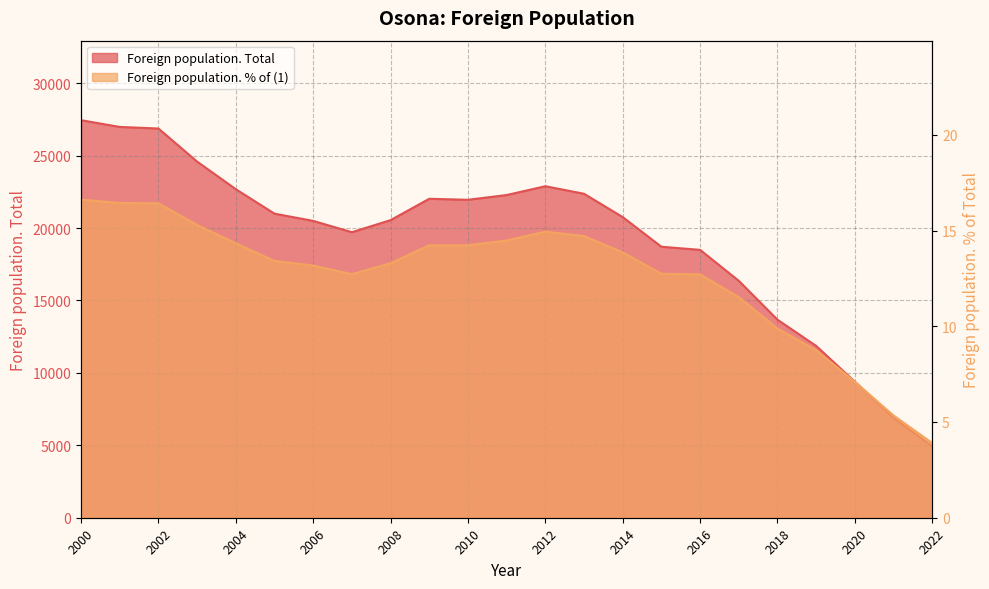

At 2019, list the series in order from smallest to largest.

Foreign population. % of (1), Foreign population. Total